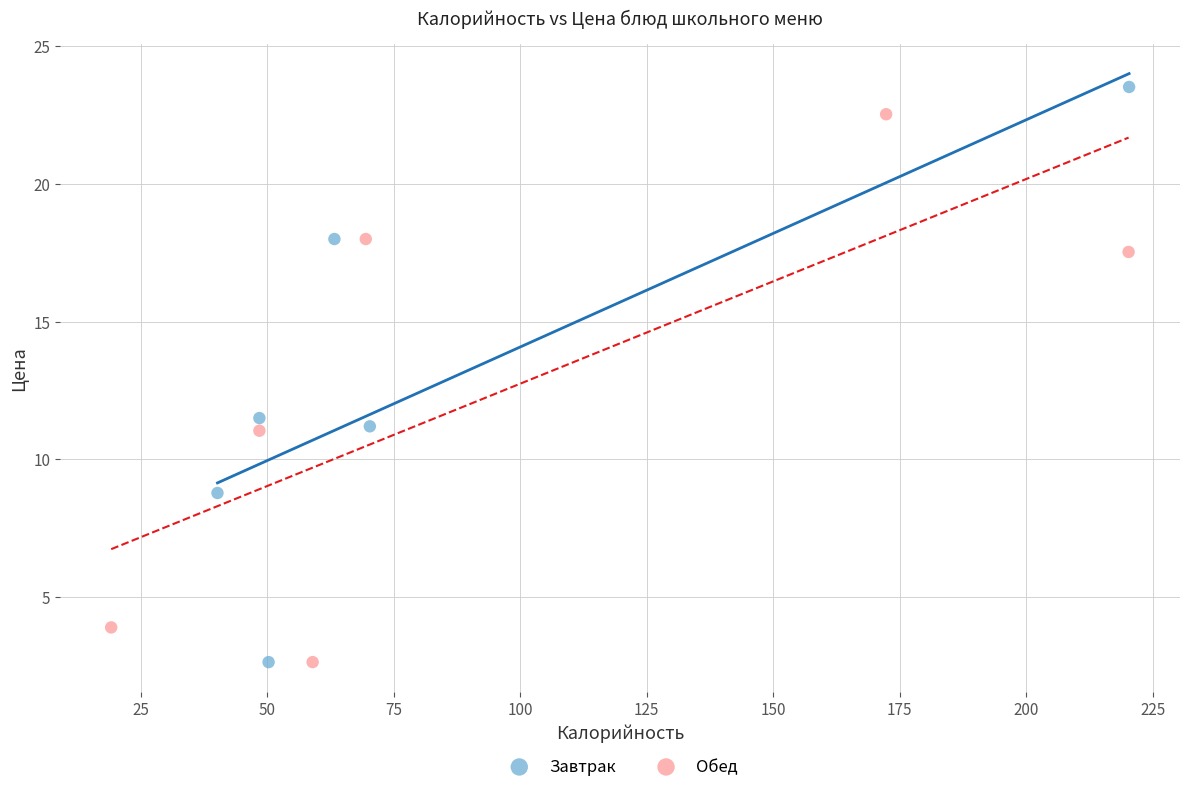

Which series reaches the maximum Y coordinate?

Завтрак